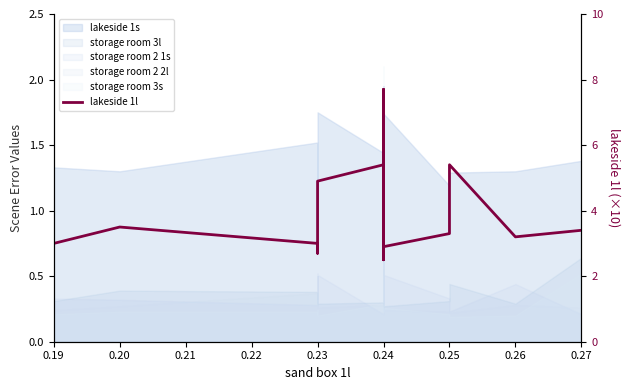

Which has a higher value, 0.23 or 0.24?

0.24